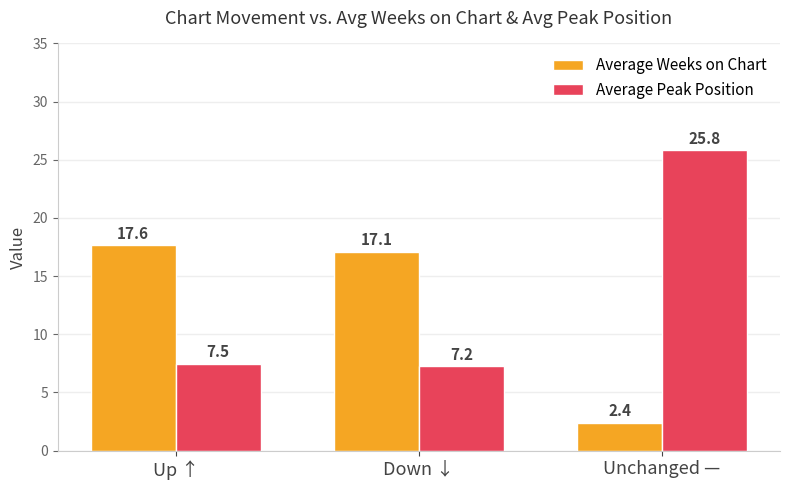

What is the average value of the Average Peak Position series?

13.5